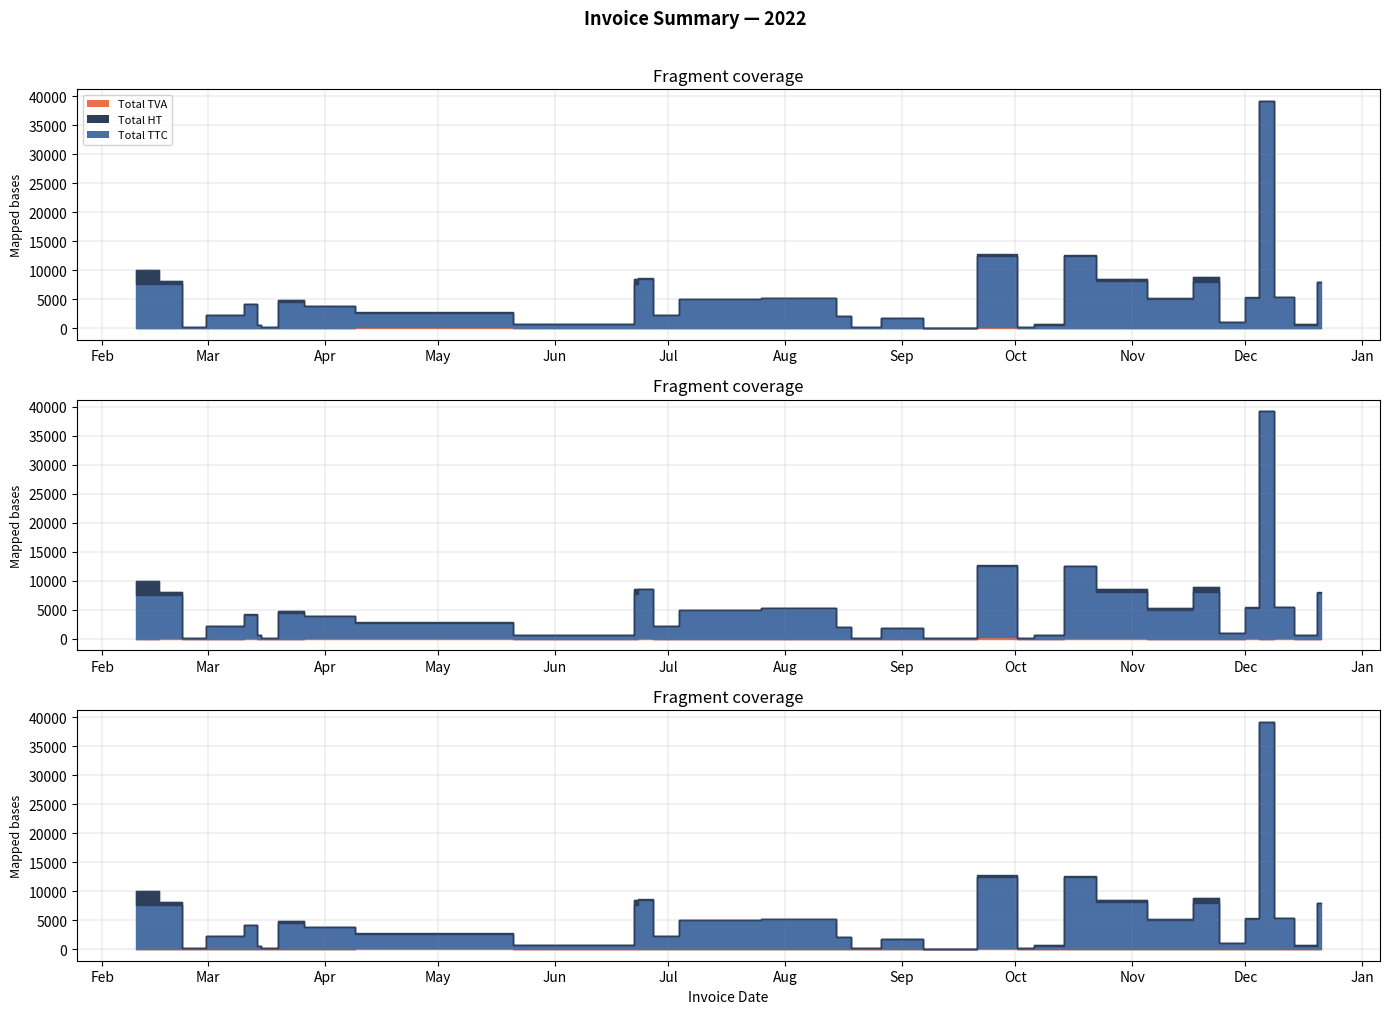

True or false: Total TVA and Total HT intersect in this chart.

False